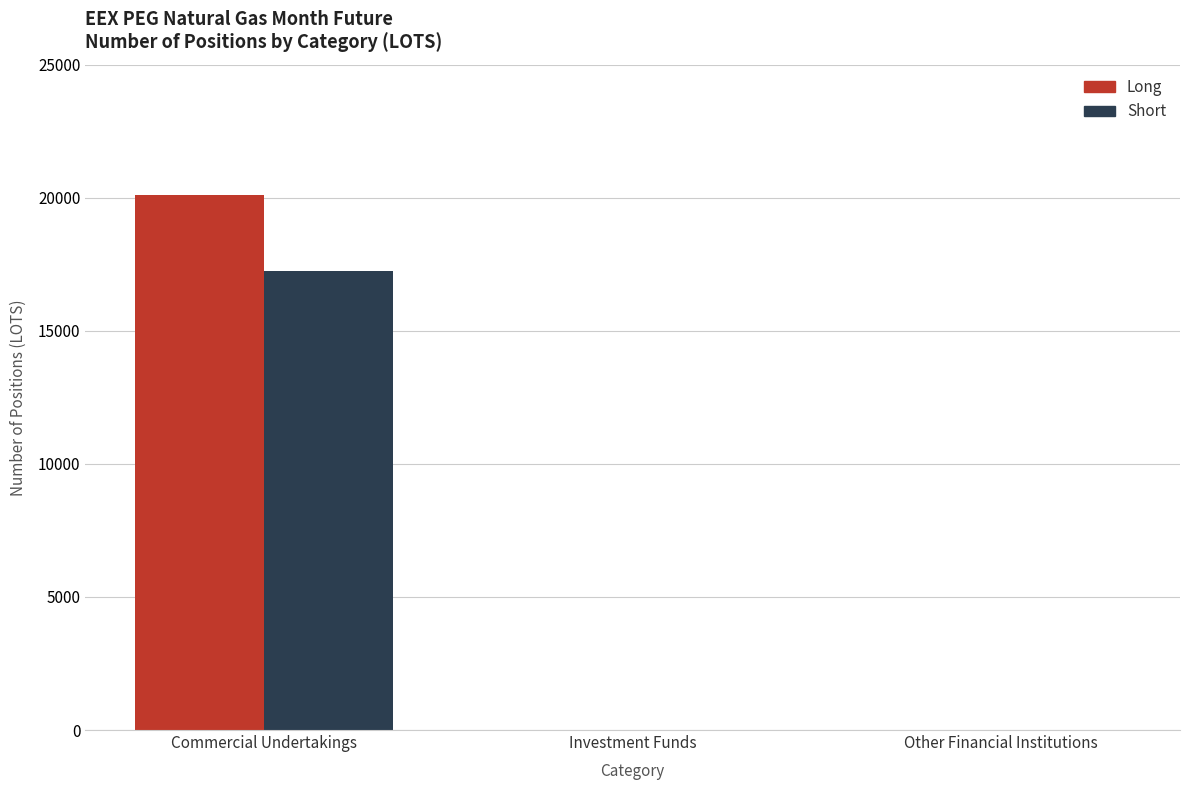

Reading left to right, extract all data points from this chart.

Long: 20096	0	0
Short: 17243	0	0